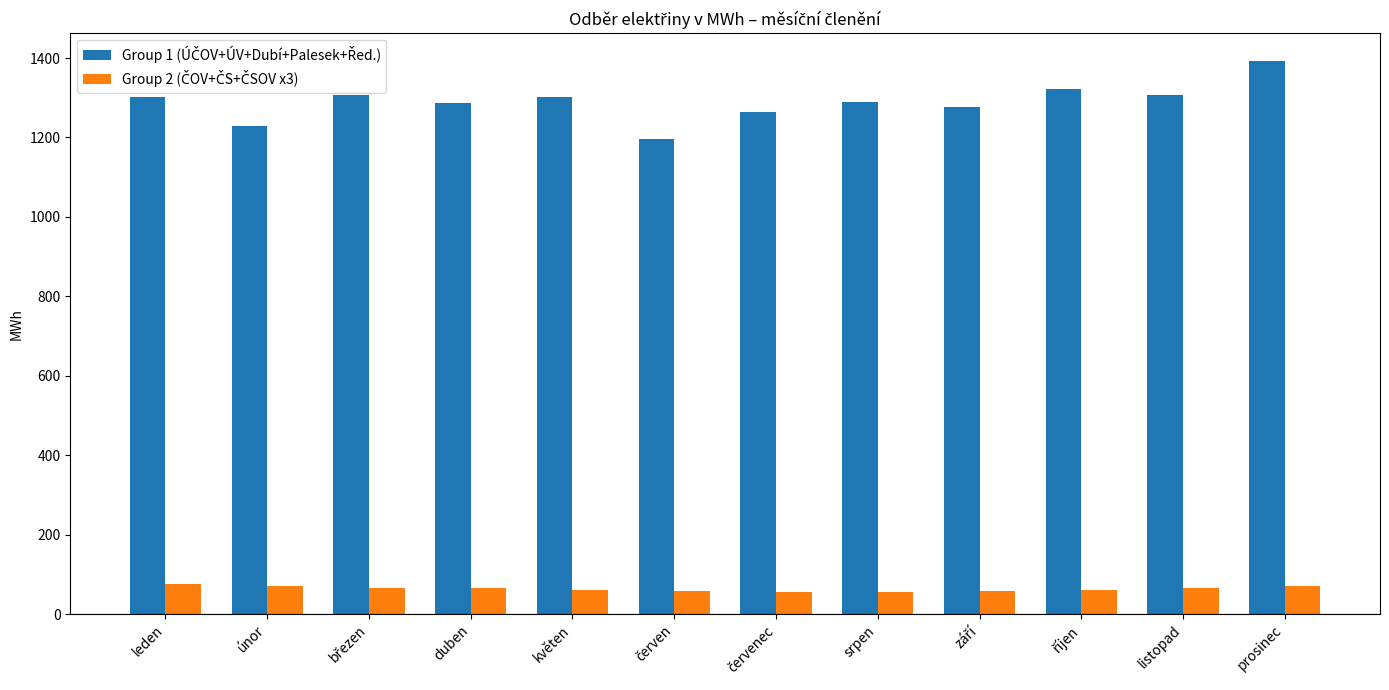

At which category is the sum across all series the highest?

prosinec